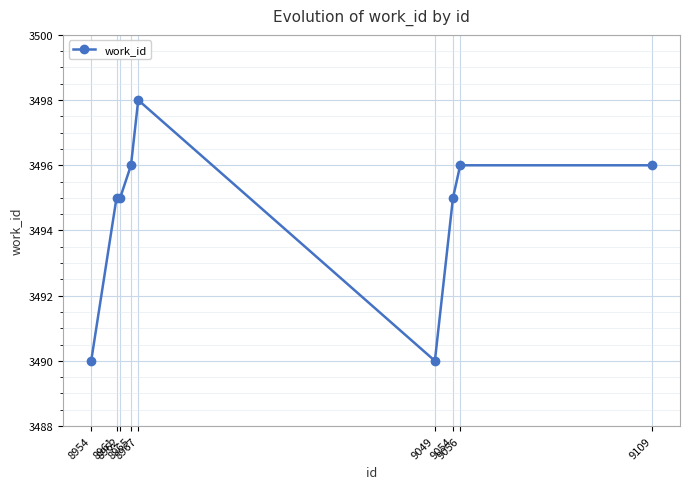

What is the difference between the second highest and minimum values?

6